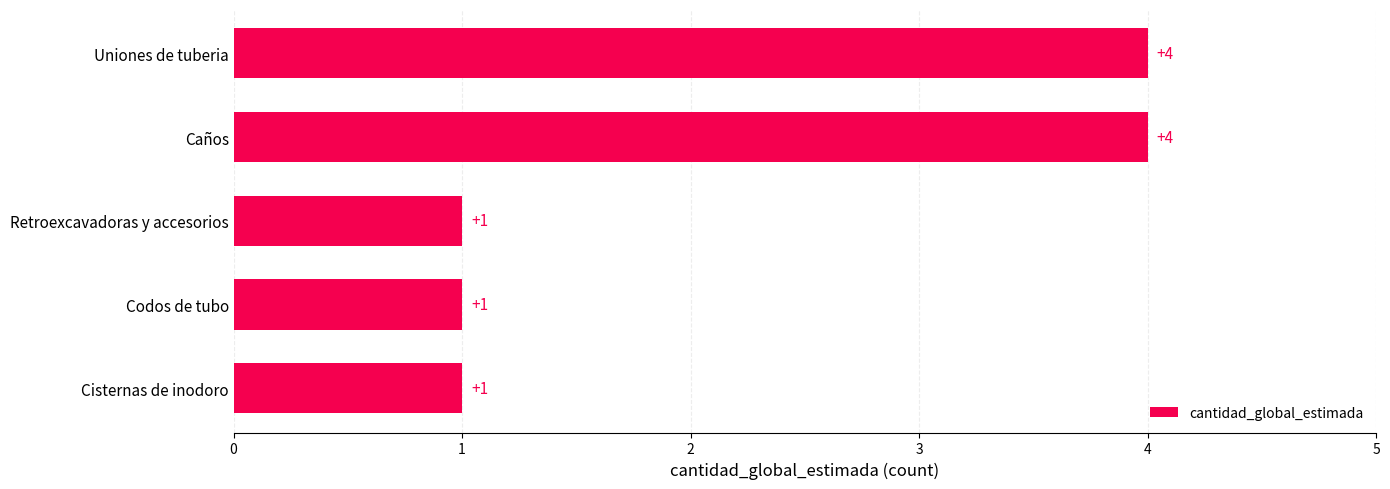

Does the chart contain stacked bars?

No